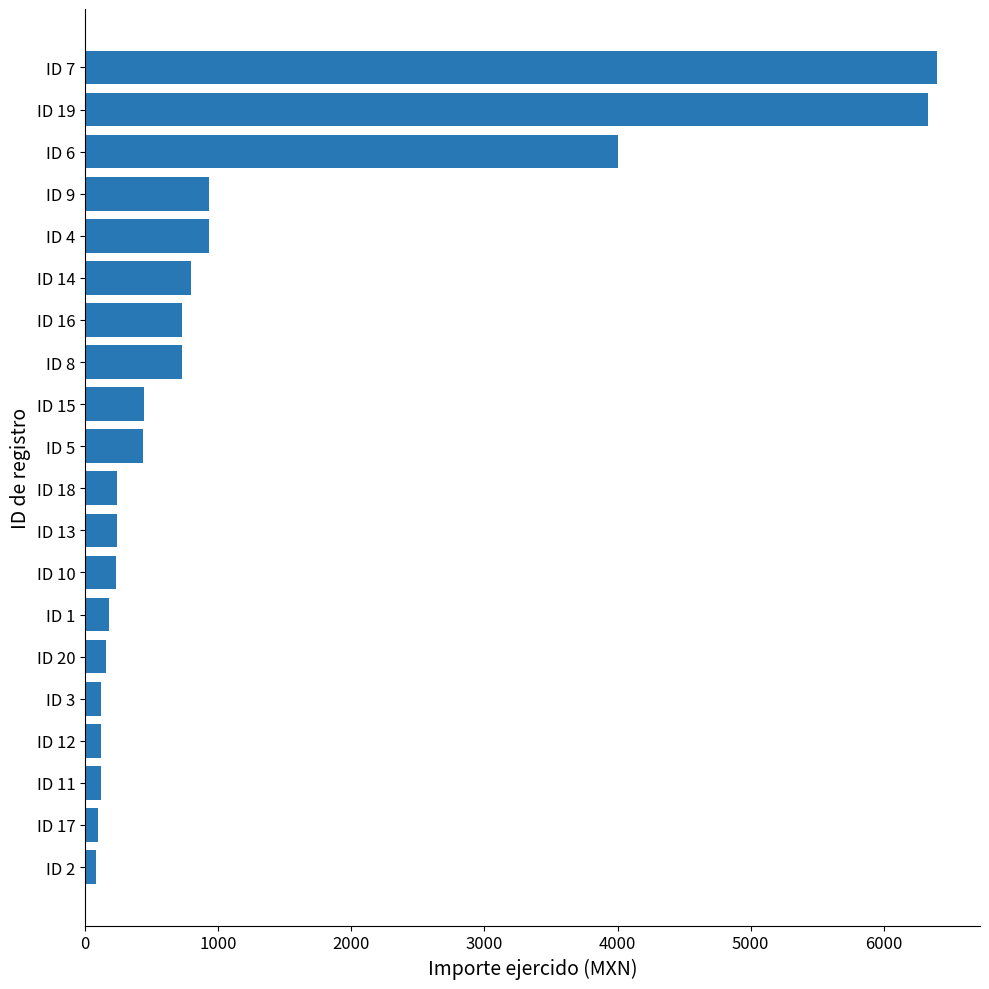

What is the change in value from ID 14 to ID 1?

-618.0